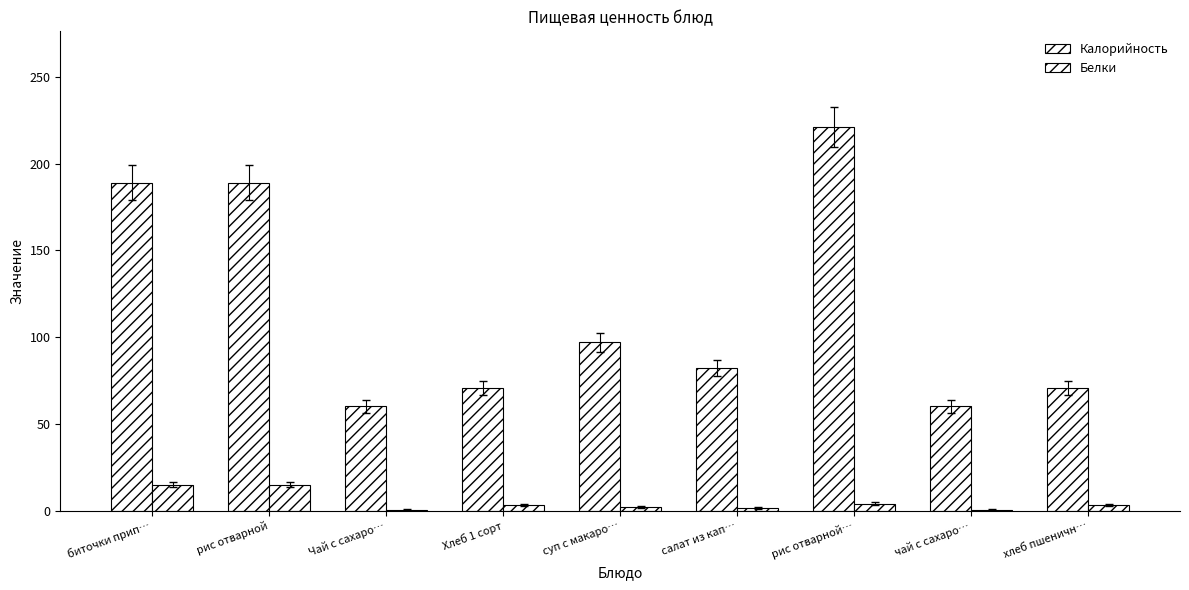

Reading left to right, list all the values displayed in this chart.

Калорийность: 189.0	189.0	60.0	70.5	97.0	82.0	221.0	60.0	70.5
Белки: 15.0	15.0	0.1	3.0	2.0	1.3	4.0	0.1	3.0